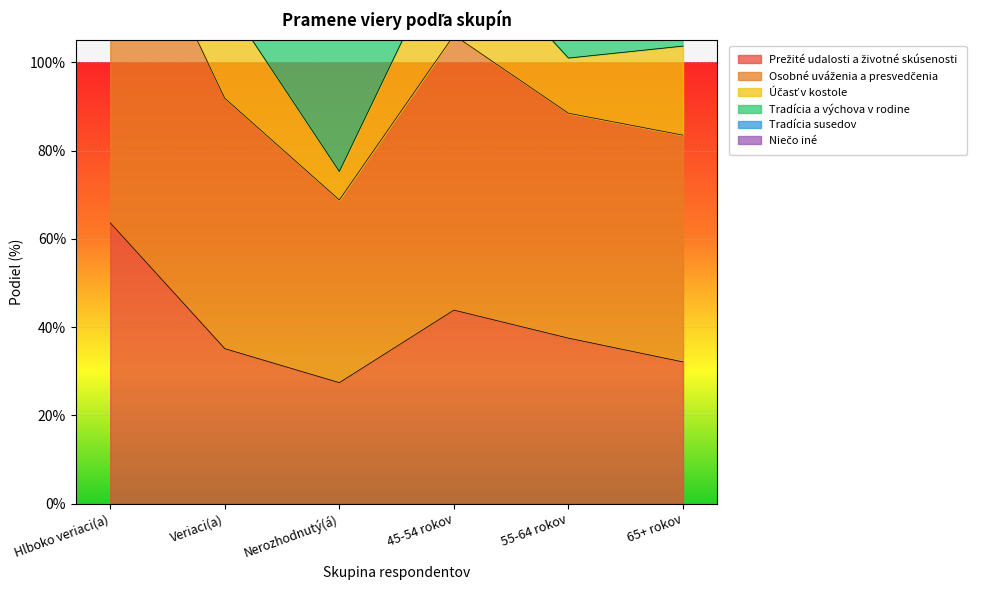

The value of Prežité udalosti a životné skúsenosti at 65+ rokov is 0.2. True or false?

False